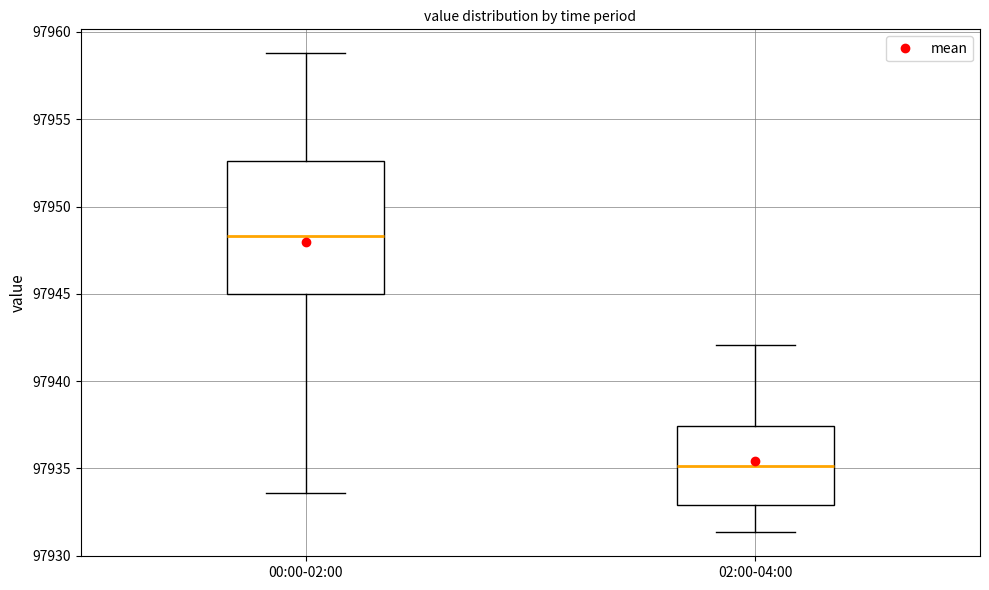

Comparing the boxes themselves (not the whiskers), which one is the tallest?

00:00-02:00